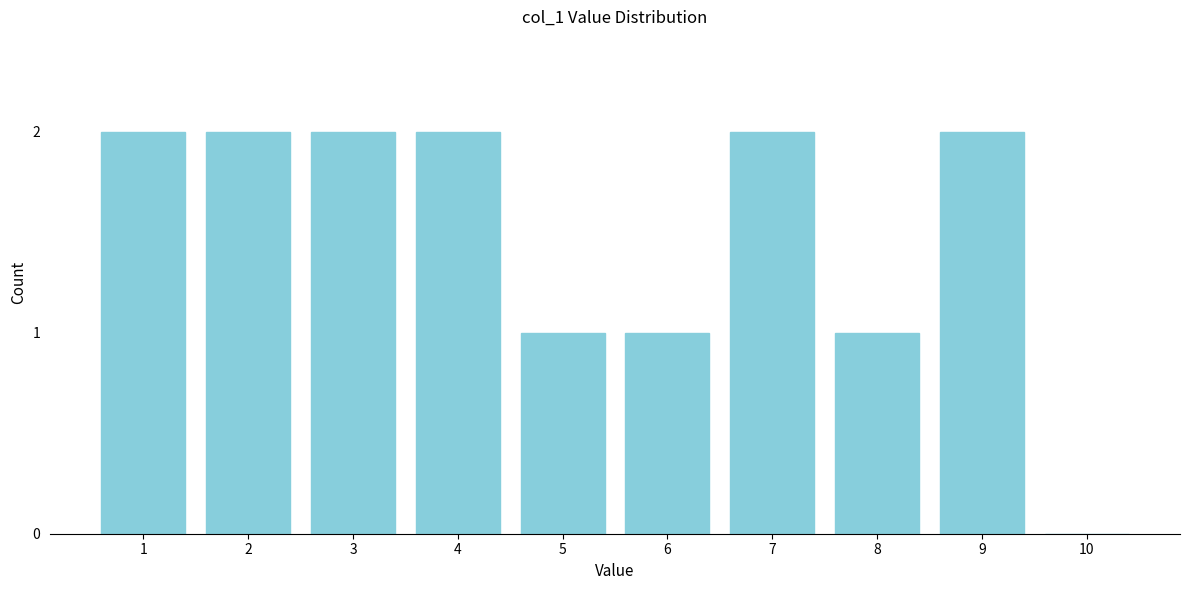

Reading left to right, extract all data points from this chart.

1=2	2=2	3=2	4=2	5=1	6=1	7=2	8=1	9=2	10=0